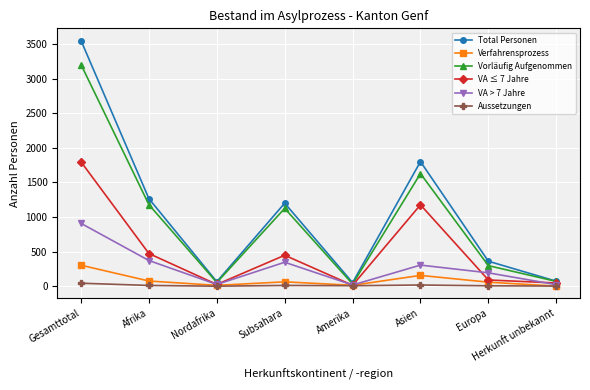

Is it true that Verfahrensprozess equals 12 at Nordafrika?

True